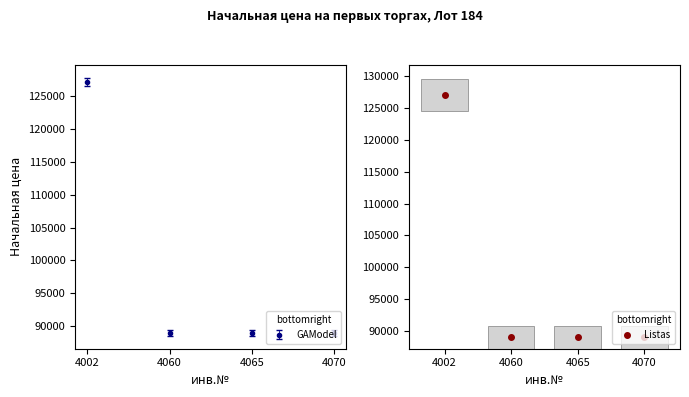

What is the minimum value shown in the chart?

88983.1